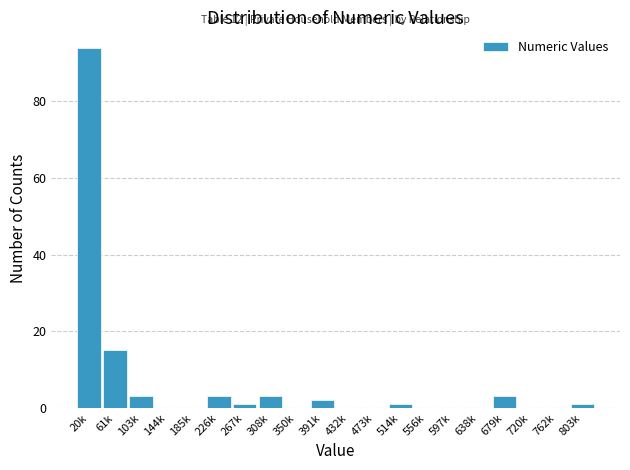

Reading right to left, extract all data points from this chart.

803k=1	762k=0	720k=0	679k=3	638k=0	597k=0	556k=0	514k=1	473k=0	432k=0	391k=2	350k=0	308k=3	267k=1	226k=3	185k=0	144k=0	103k=3	61k=15	20k=94